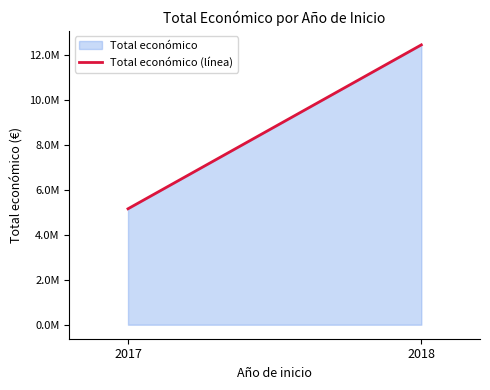

What is the smallest value displayed?

5163335